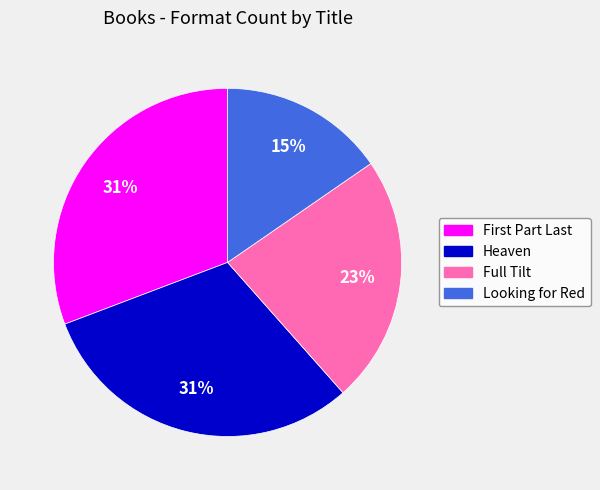

The Heaven slice represents 24% of the pie. True or false?

False